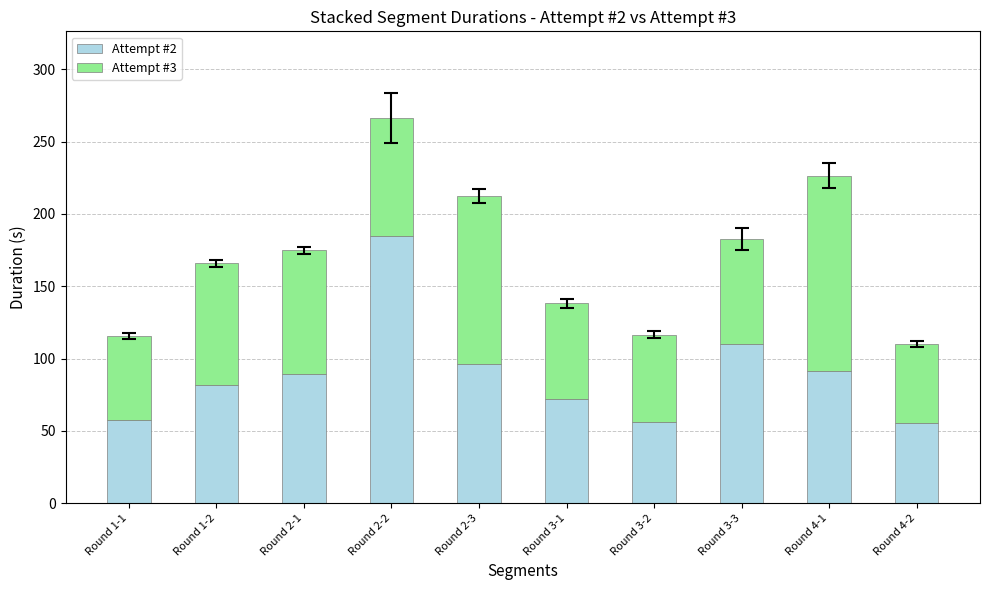

Which category has the highest value in the Attempt #2 series?

Round 2-2